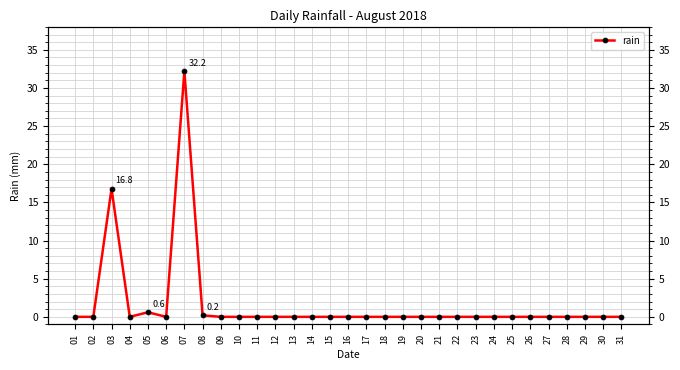

Reading left to right, extract all data points from this chart.

0.0	0.0	16.8	0.0	0.6	0.0	32.2	0.2	0.0	0.0	0.0	0.0	0.0	0.0	0.0	0.0	0.0	0.0	0.0	0.0	0.0	0.0	0.0	0.0	0.0	0.0	0.0	0.0	0.0	0.0	0.0